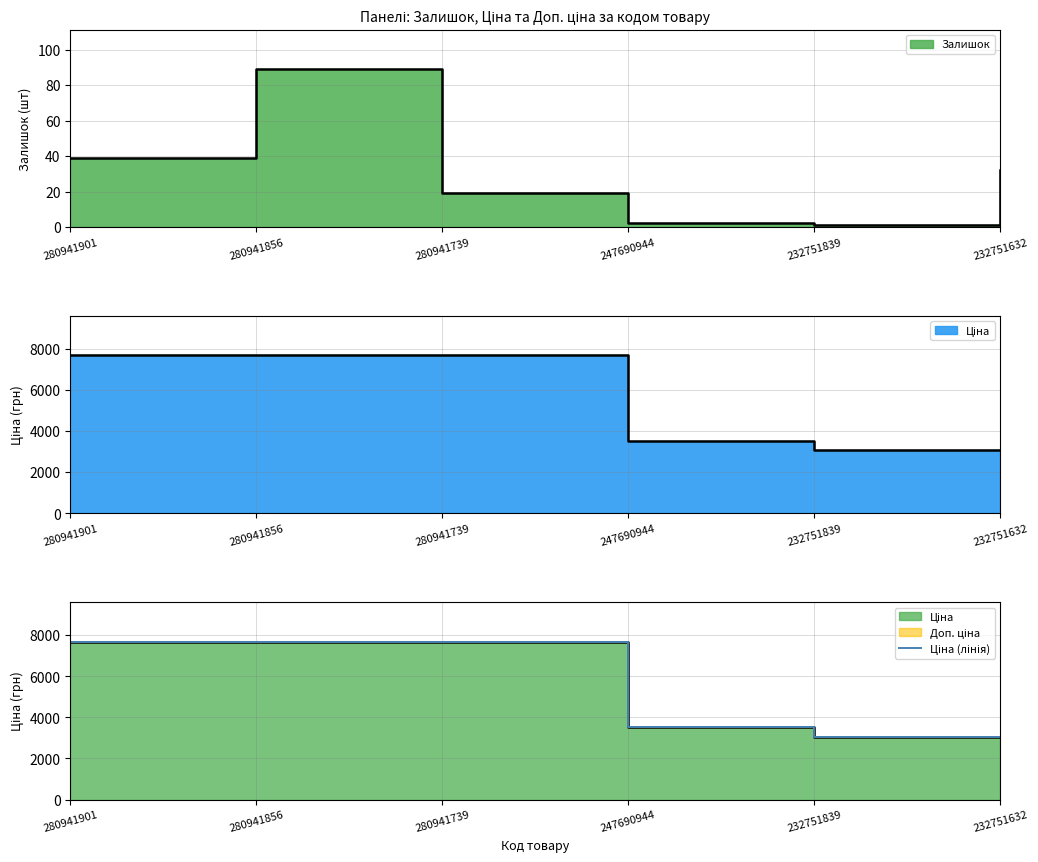

True or false: the data has more than 2 interior local peaks.

False